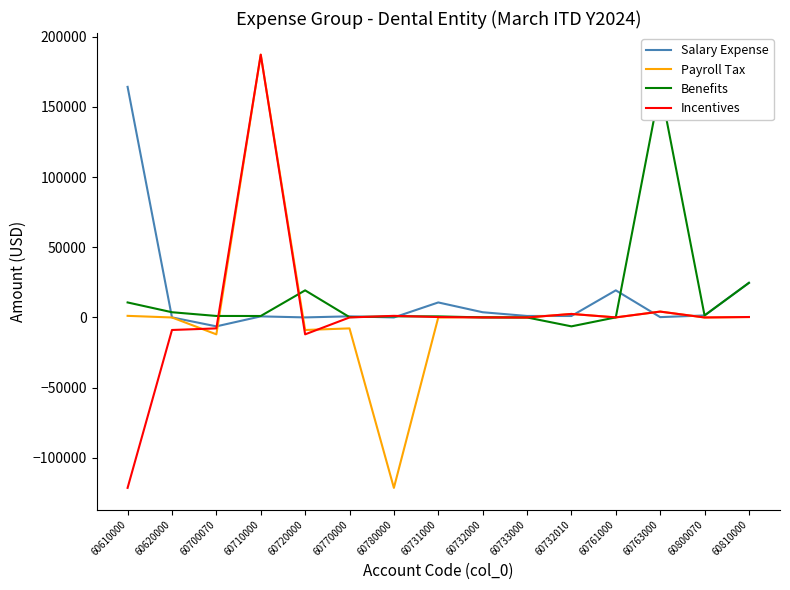

At how many categories does at least one series exceed -23031?

15